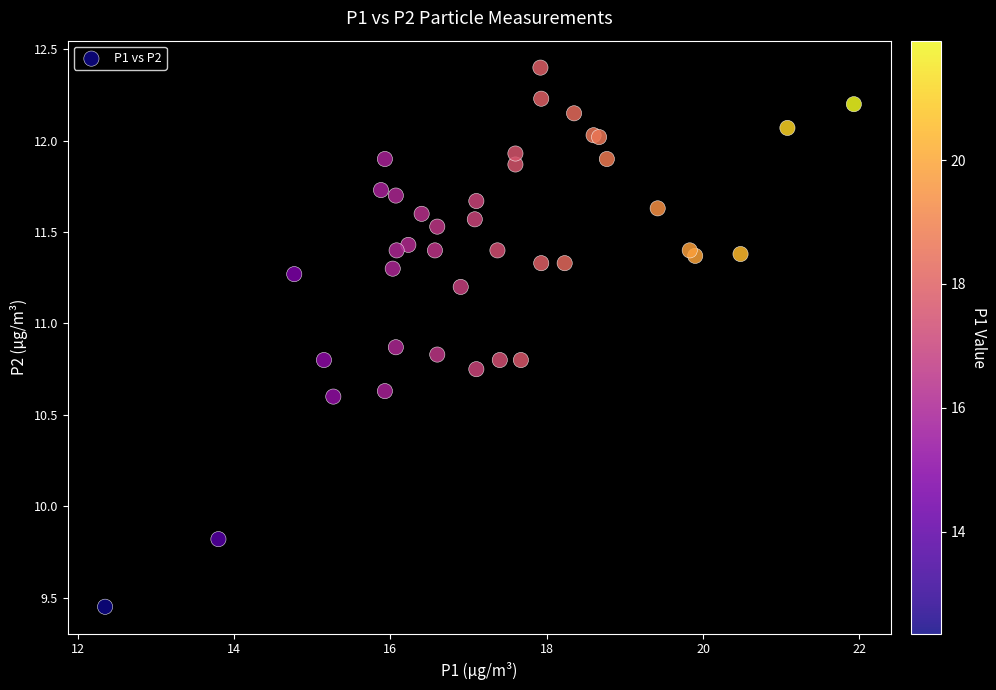

What Y value in the scatter plot is closest to 10?

9.8